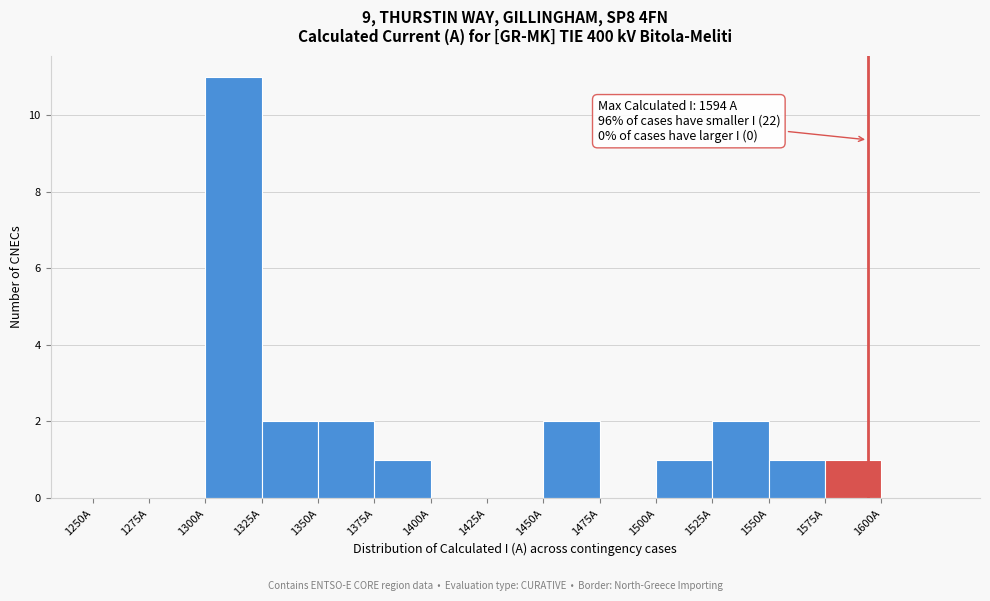

Which range on the x-axis has the tallest bar?

1300 to 1325